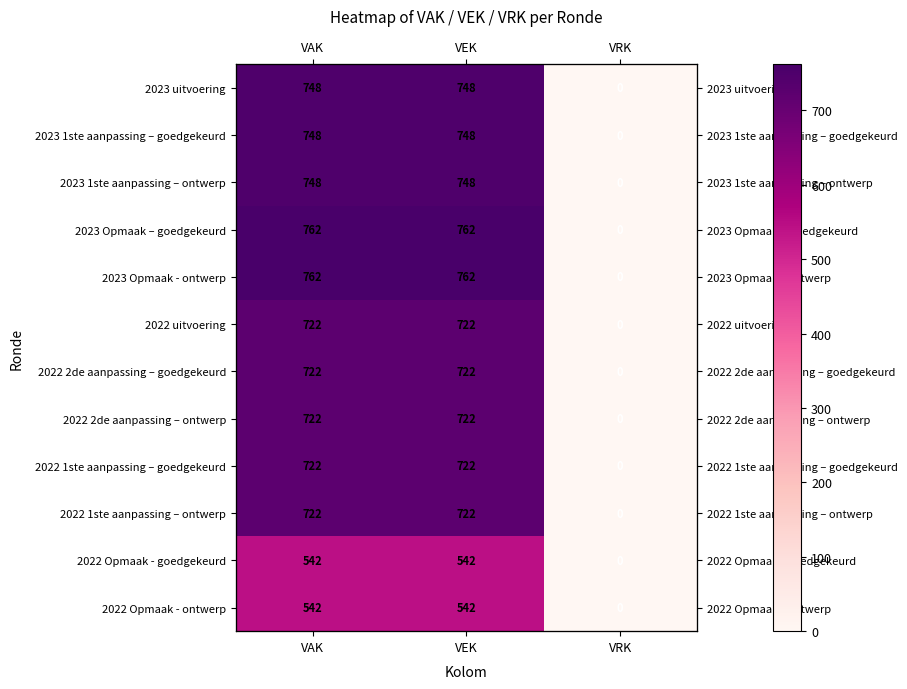

What is the highest value of the 2023 1ste aanpassing – goedgekeurd series?

748